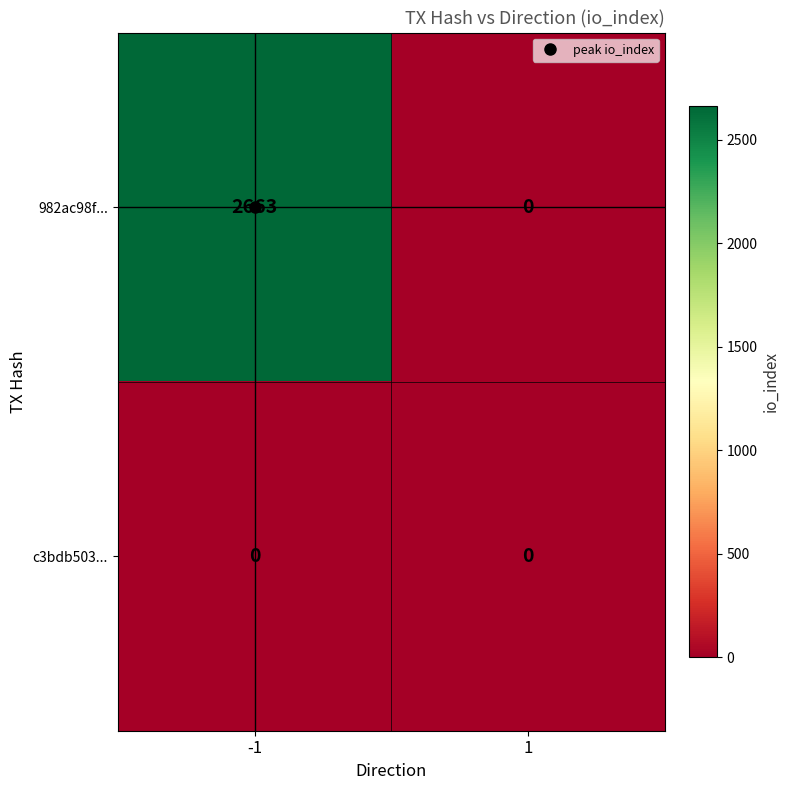

At which category is the sum across all series the highest?

-1